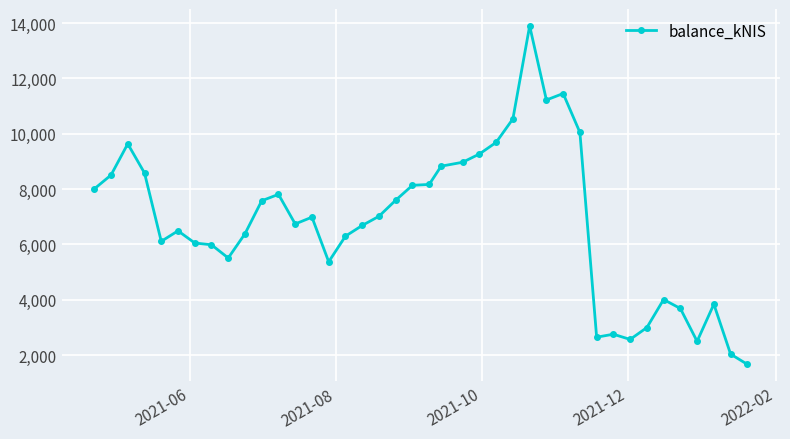

How many data points are less than 6982?

20